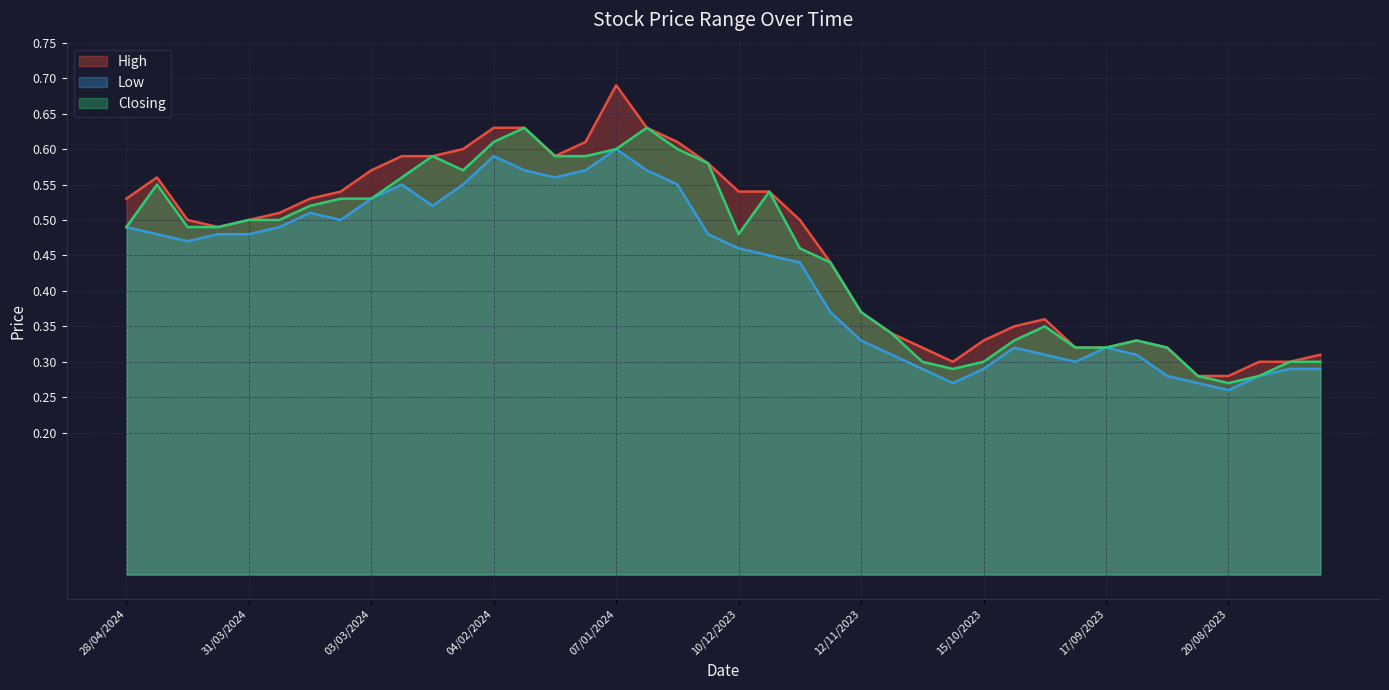

Which series has the largest range (max minus min)?

High